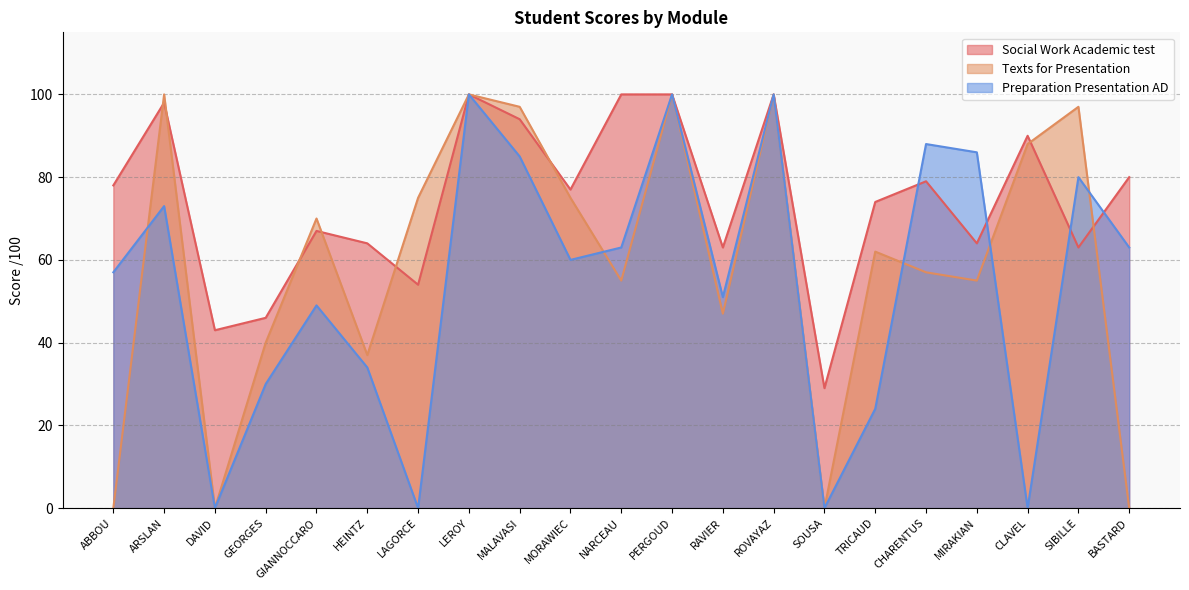

True or false: Texts for Presentation has more than 1 points higher than both neighbors.

True